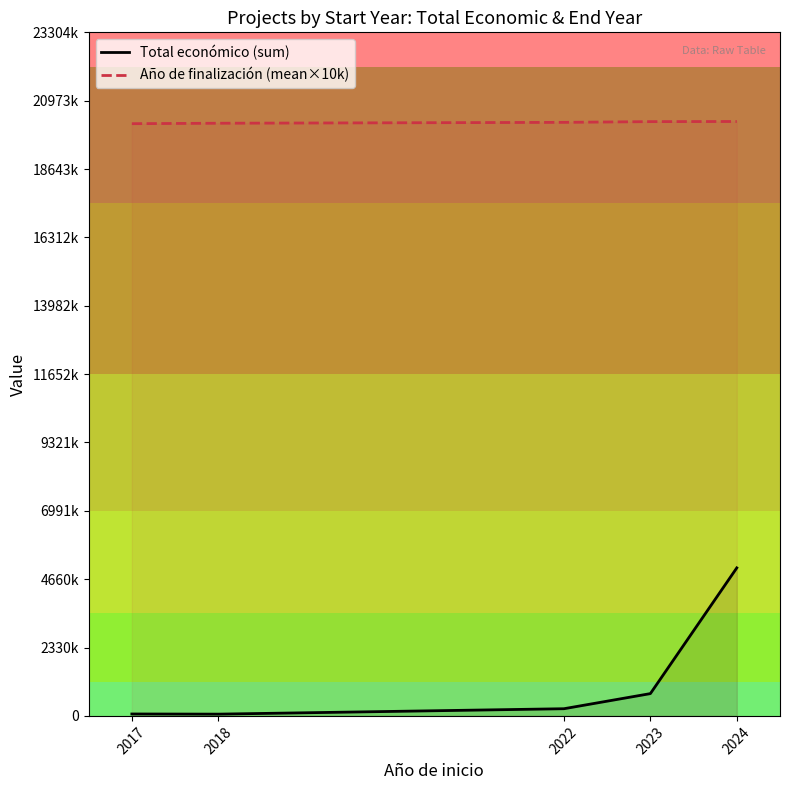

What is the average value of the Total económico (sum) series?

1235297.0